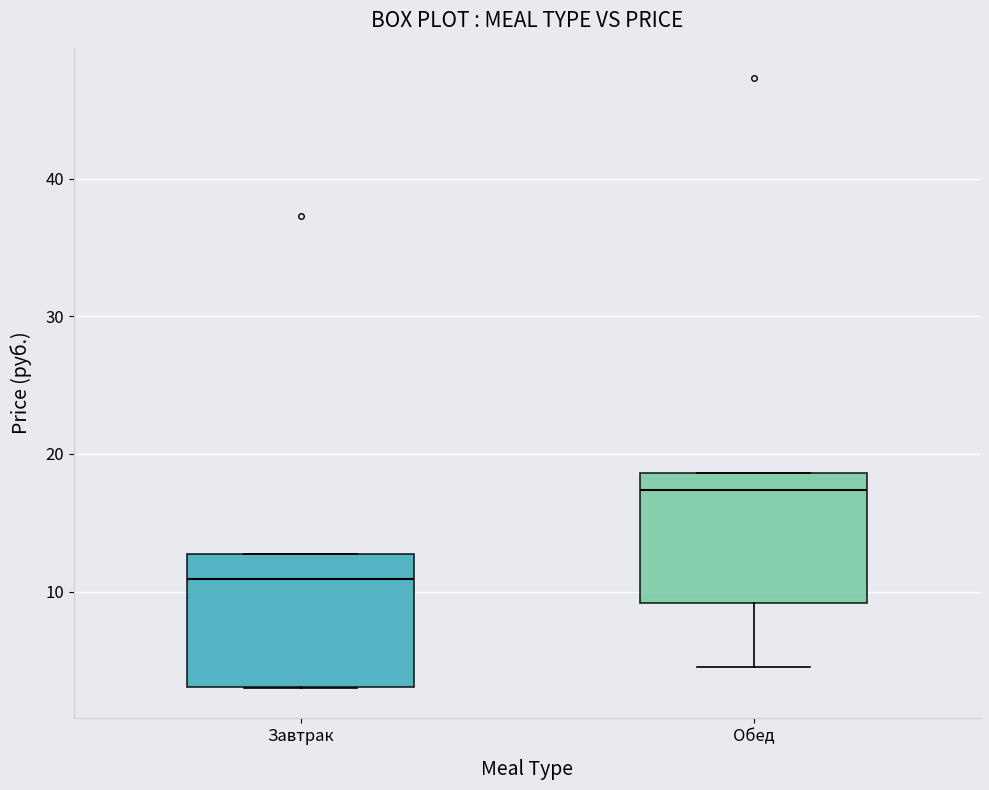

Reading left to right, transcribe this box plot: for each box, give where its median line is, the range the box spans, and where its two whiskers end, as read against the y-axis. The values are not printed on the chart, so give them approximately, as read against the axis.

Завтрак: median 11, box 3 to 13, whiskers 3 to 13
Обед: median 17, box 9 to 19, whiskers 4 to 19